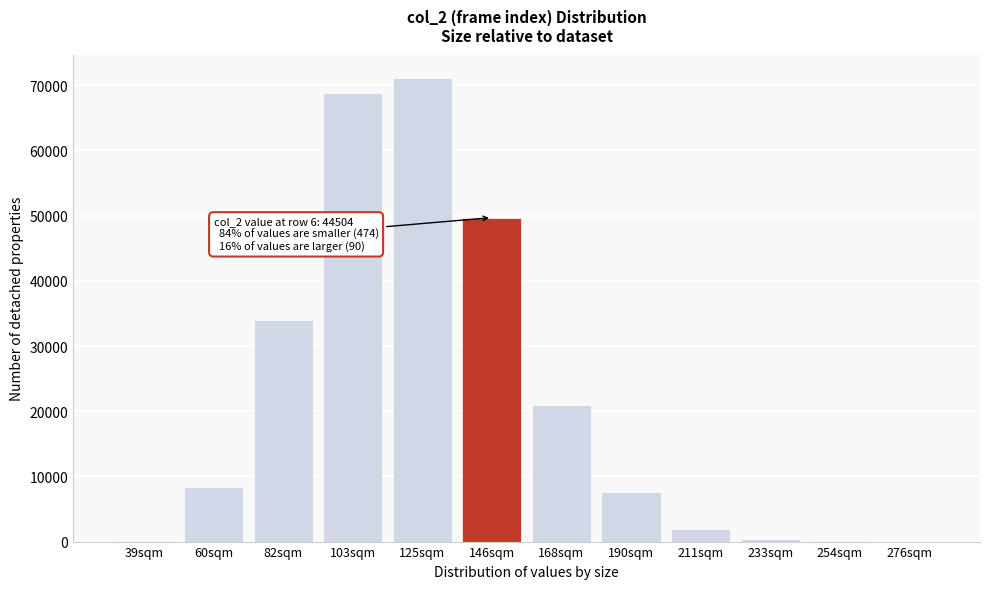

What is the sum of all values?

263015